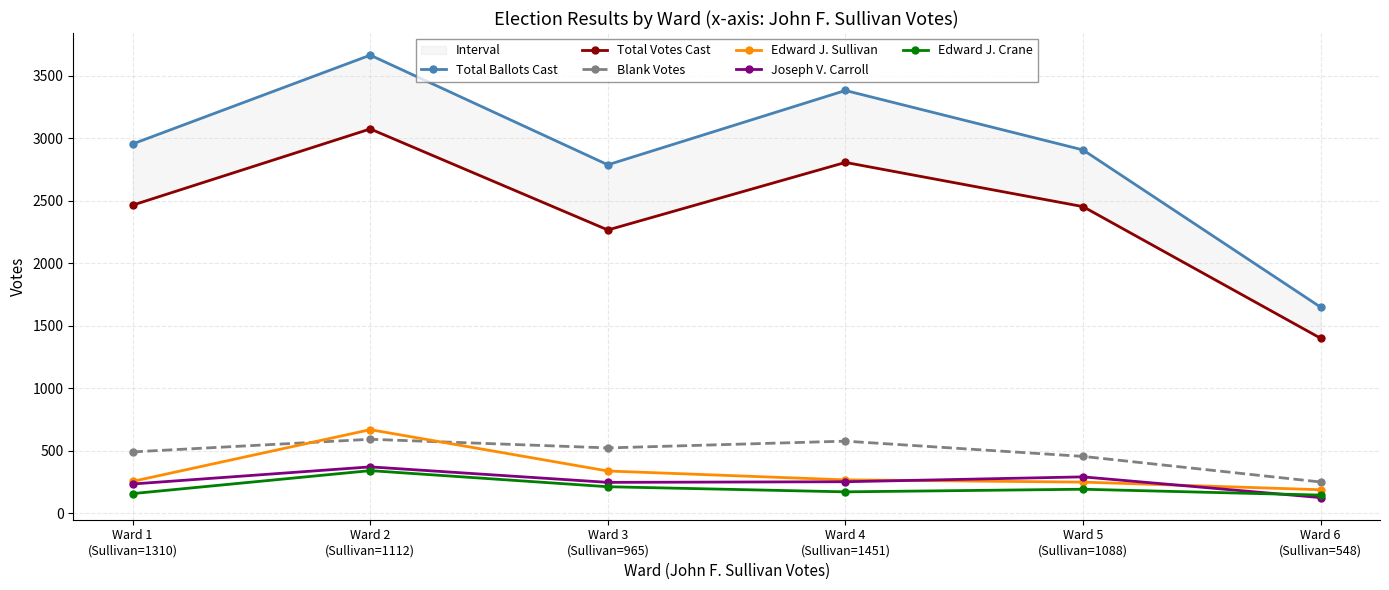

At Ward 1
(Sullivan=1310), list the series in order from largest to smallest.

Total Ballots Cast, Total Votes Cast, Blank Votes, Edward J. Sullivan, Joseph V. Carroll, Edward J. Crane